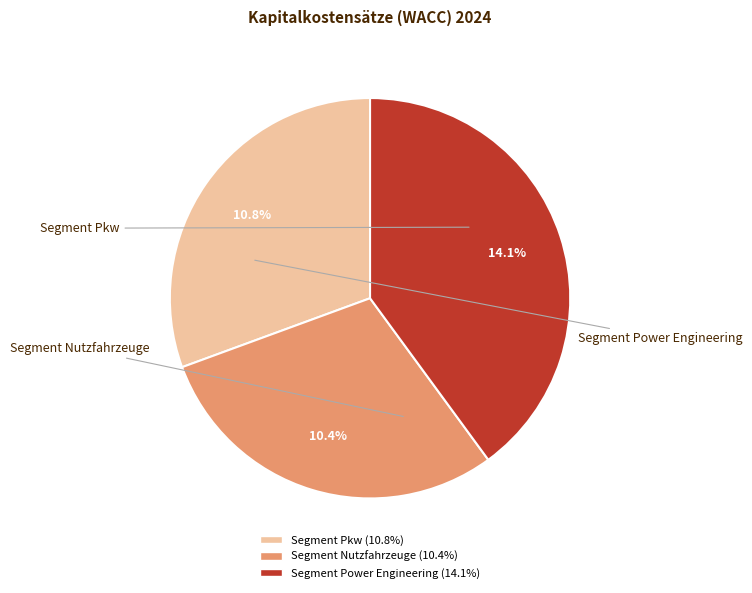

To the nearest percent, what is the difference between the Segment Pkw and Segment Nutzfahrzeuge slice percentages?

1%